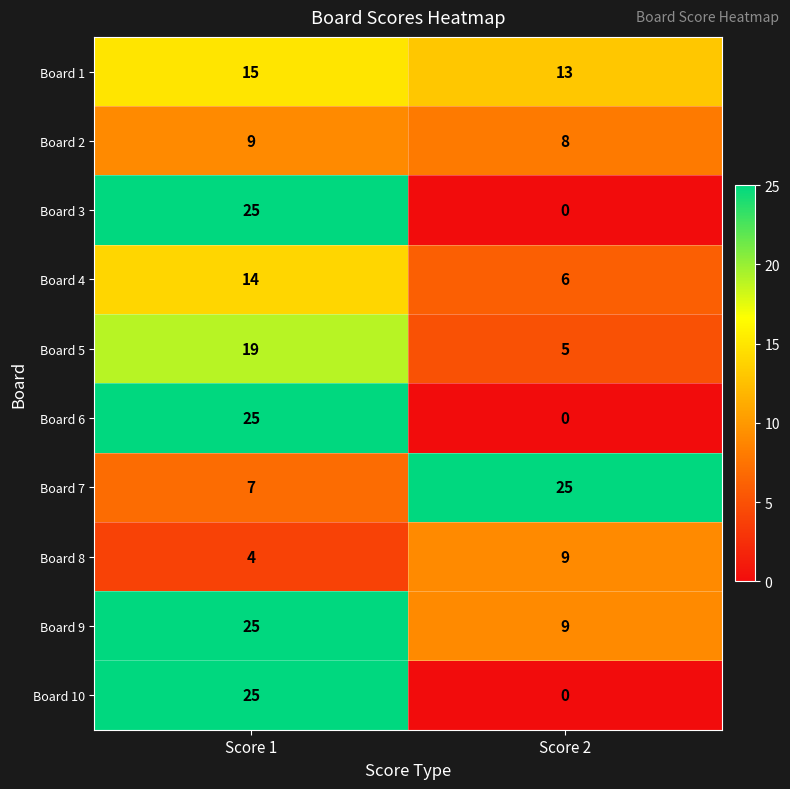

Rank the categories by Board 5 value from highest to lowest.

Score 1, Score 2